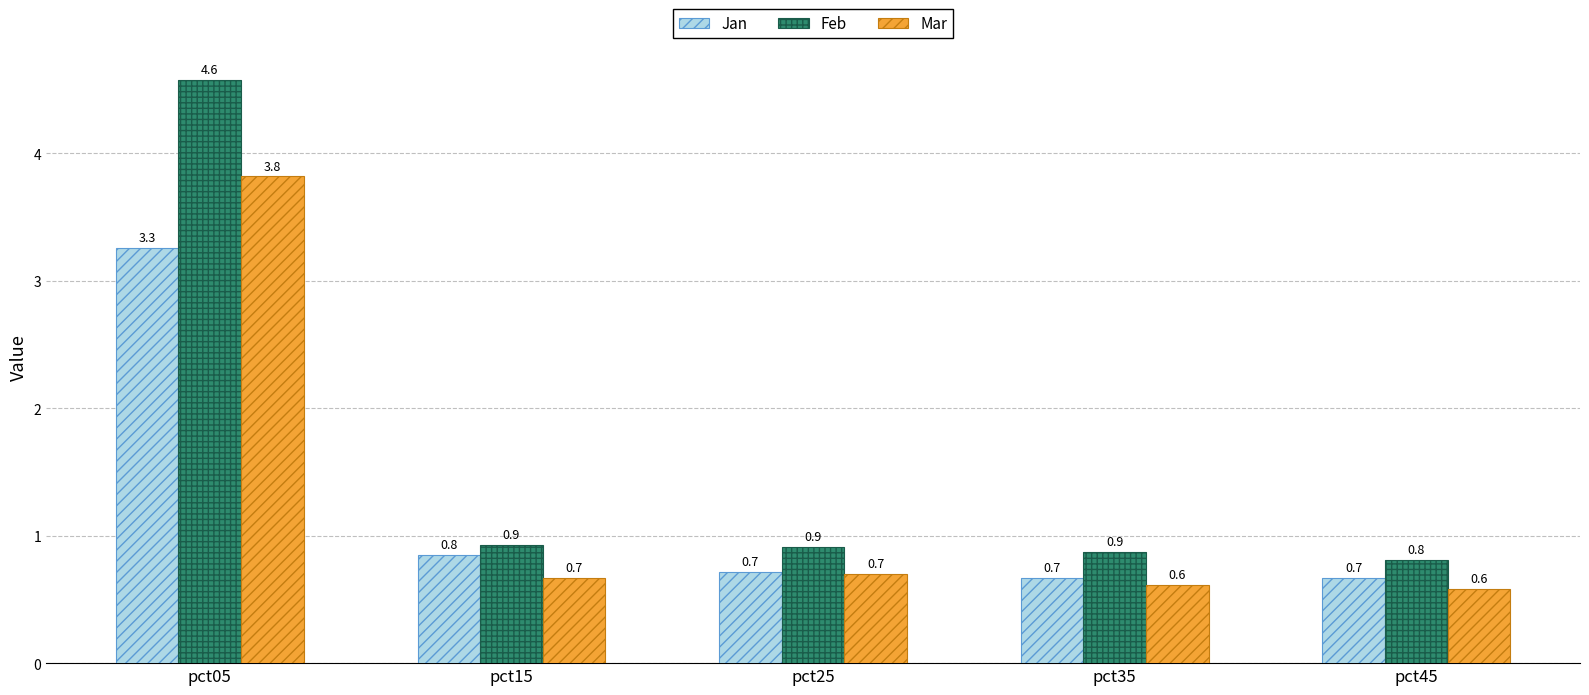

Reading left to right, transcribe all the data shown in this chart.

Jan: pct05=3.3	pct15=0.8	pct25=0.7	pct35=0.7	pct45=0.7
Feb: pct05=4.6	pct15=0.9	pct25=0.9	pct35=0.9	pct45=0.8
Mar: pct05=3.8	pct15=0.7	pct25=0.7	pct35=0.6	pct45=0.6